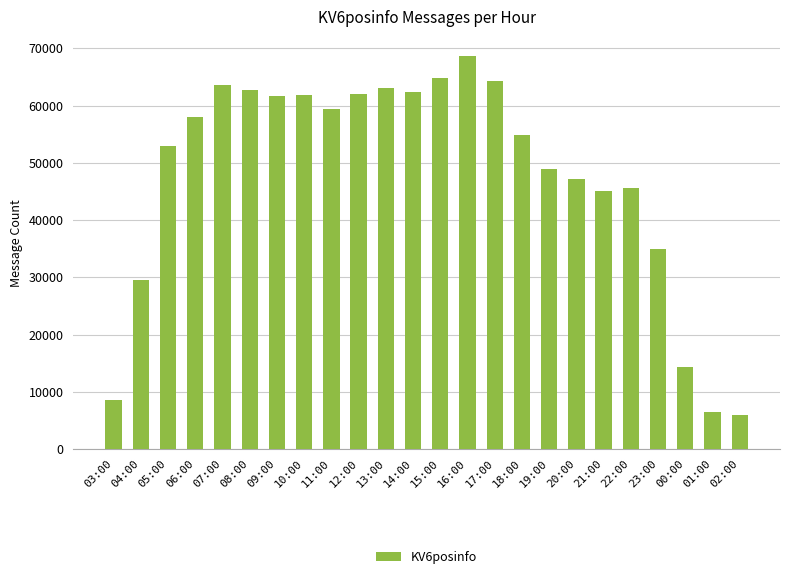

What is the smallest value displayed?

6015